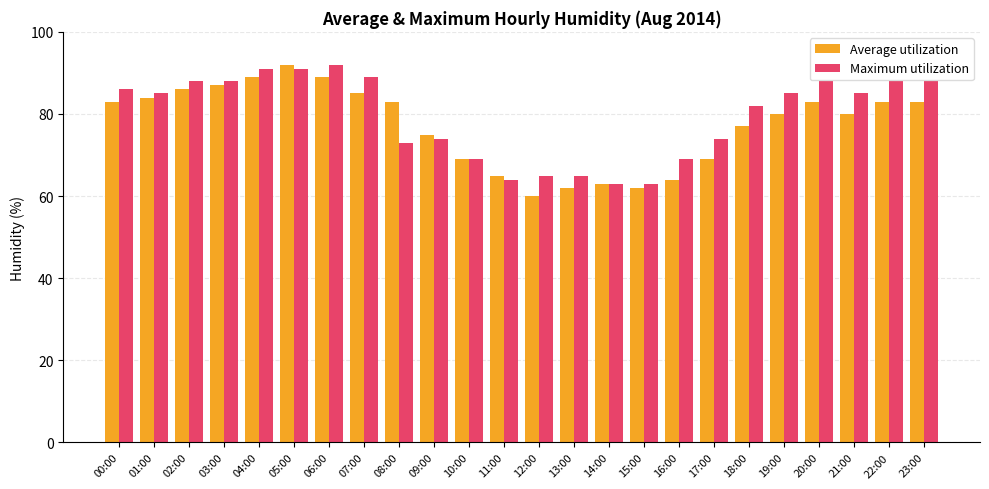

What is the sum of the Average utilization values at 17:00 and 18:00?

146